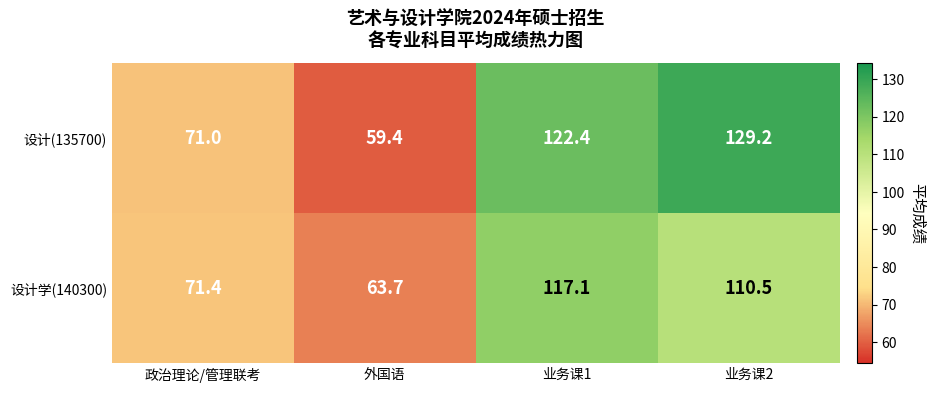

Is it true that 设计学(140300) equals 110.5 at 业务课2?

True